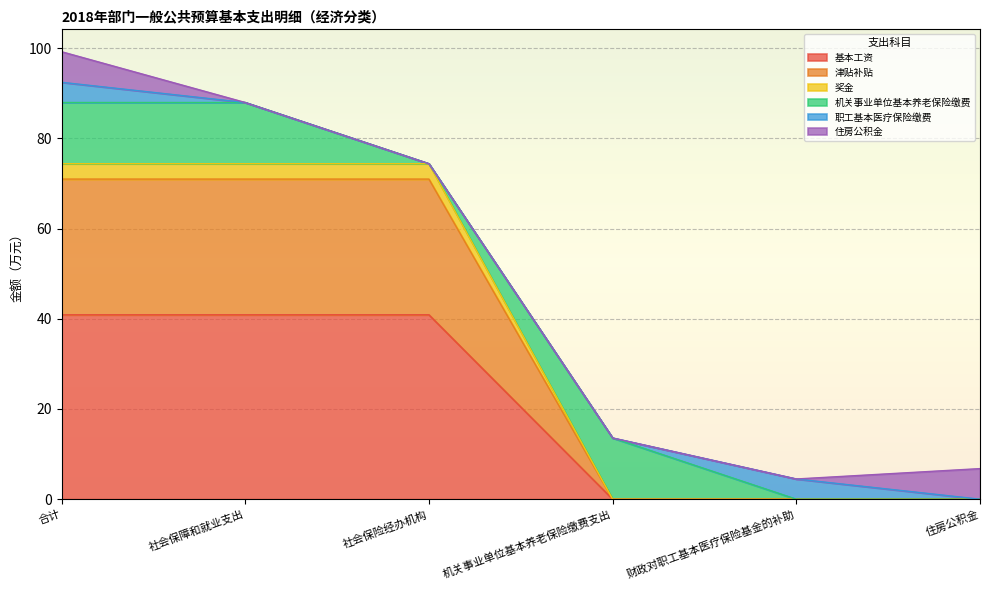

What is the label of the 6th point from the left?

住房公积金